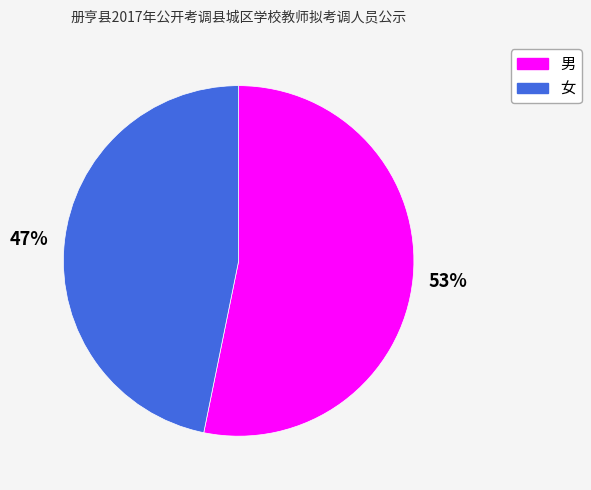

Is the sum of 女 and 男 greater than half?

Yes